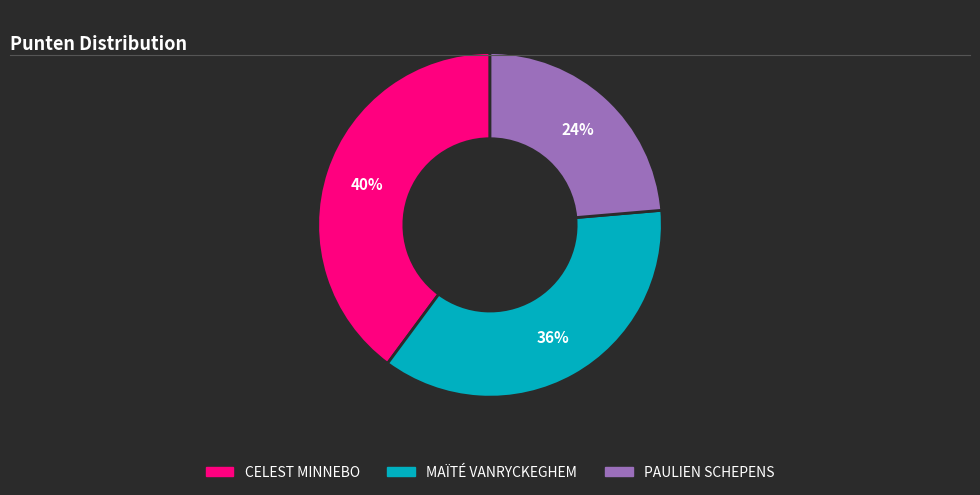

What percentage is the CELEST MINNEBO slice, to the nearest percent?

40%